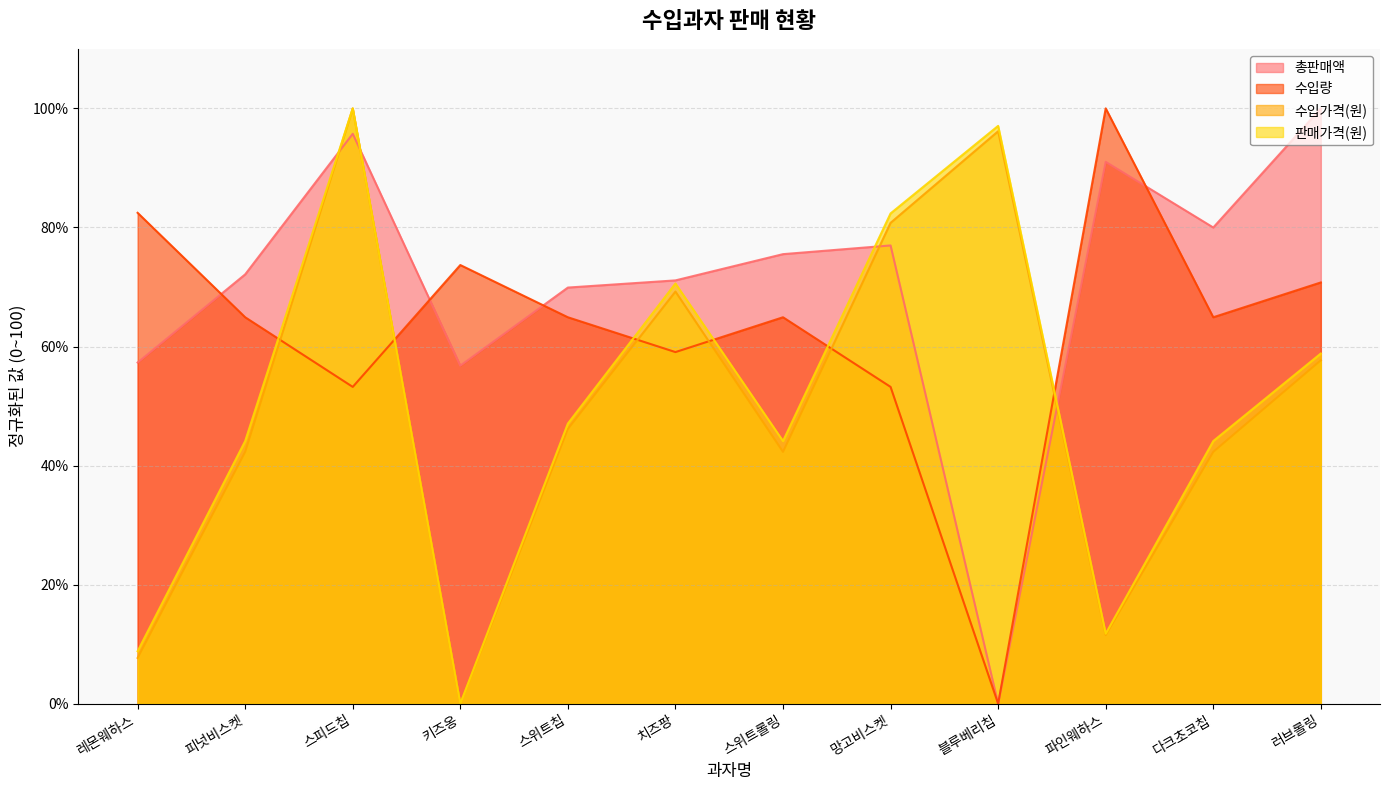

Reading right to left, extract all data points from this chart.

총판매액: 러브롤링=100.0	다크초코칩=80.0	파인웨하스=91.0	블루베리칩=0.0	망고비스켓=77.0	스위트롤링=75.5	치즈팡=71.1	스위트칩=69.9	키즈옹=56.8	스피드칩=95.7	피넛비스켓=72.1	레몬웨하스=57.3
수입량: 러브롤링=70.8	다크초코칩=64.9	파인웨하스=100.0	블루베리칩=0.0	망고비스켓=53.2	스위트롤링=64.9	치즈팡=59.1	스위트칩=64.9	키즈옹=73.7	스피드칩=53.2	피넛비스켓=64.9	레몬웨하스=82.5
수입가격(원): 러브롤링=57.7	다크초코칩=42.3	파인웨하스=11.5	블루베리칩=96.2	망고비스켓=80.8	스위트롤링=42.3	치즈팡=69.2	스위트칩=46.2	키즈옹=0.0	스피드칩=100.0	피넛비스켓=42.3	레몬웨하스=7.7
판매가격(원): 러브롤링=58.8	다크초코칩=44.1	파인웨하스=11.8	블루베리칩=97.1	망고비스켓=82.4	스위트롤링=44.1	치즈팡=70.6	스위트칩=47.1	키즈옹=0.0	스피드칩=100.0	피넛비스켓=44.1	레몬웨하스=8.8